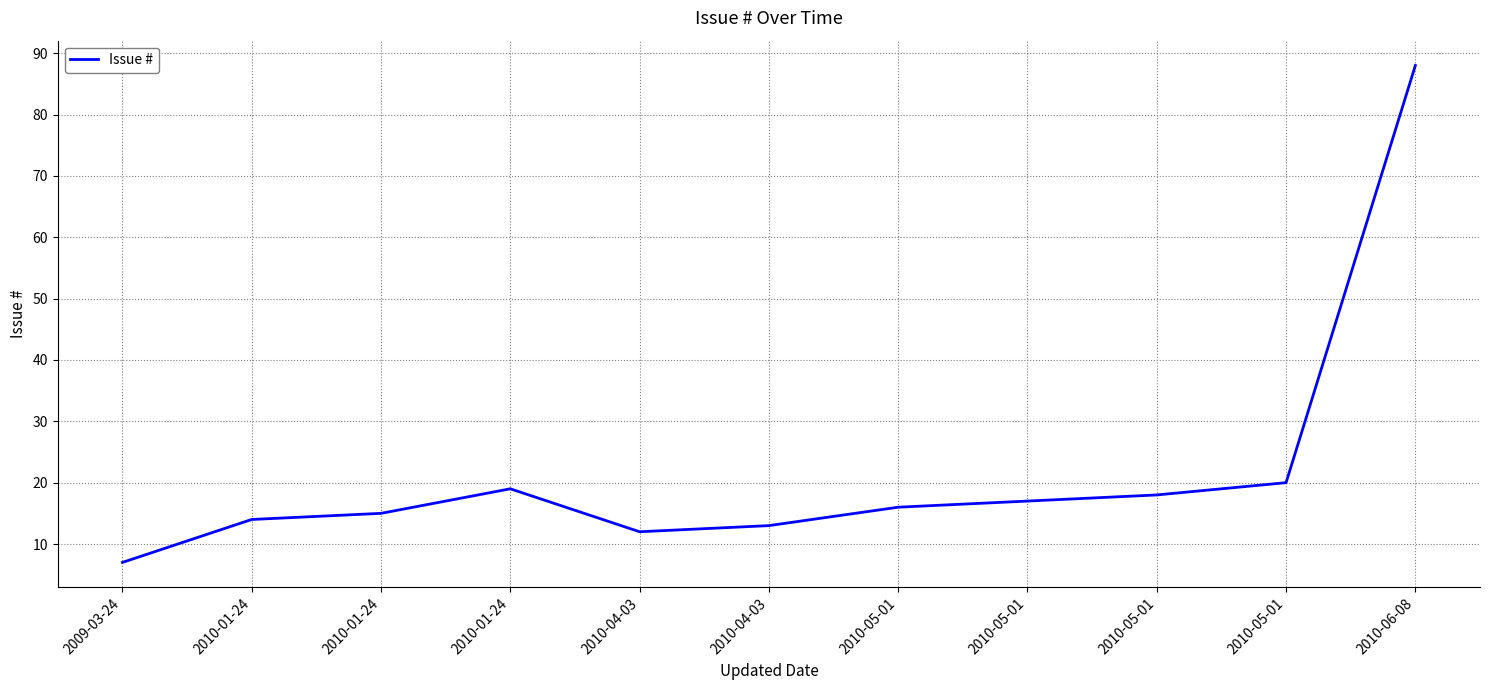

How many interior local peaks (higher than both neighbors) does the data have?

1